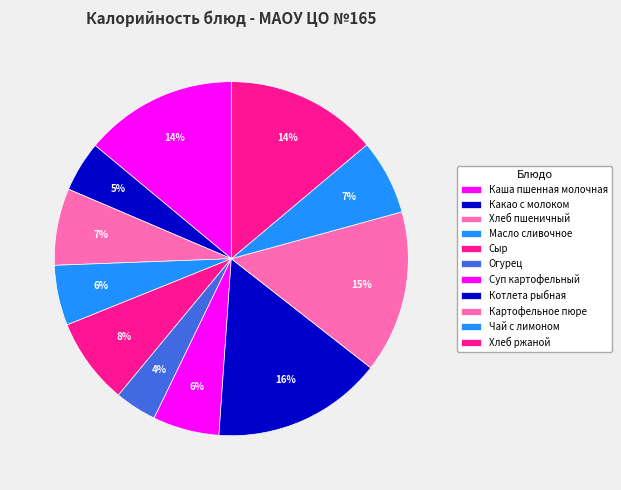

Does Масло сливочное account for over 50% of the chart?

No